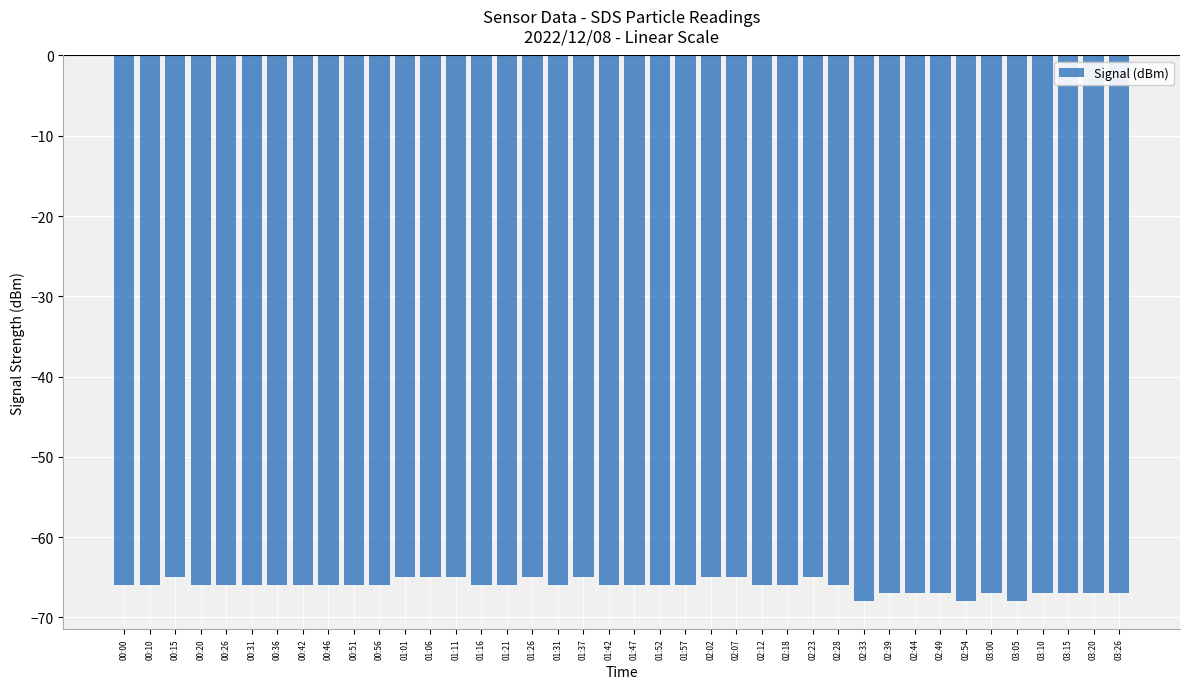

True or false: the data shows -66 at 00:26.

True